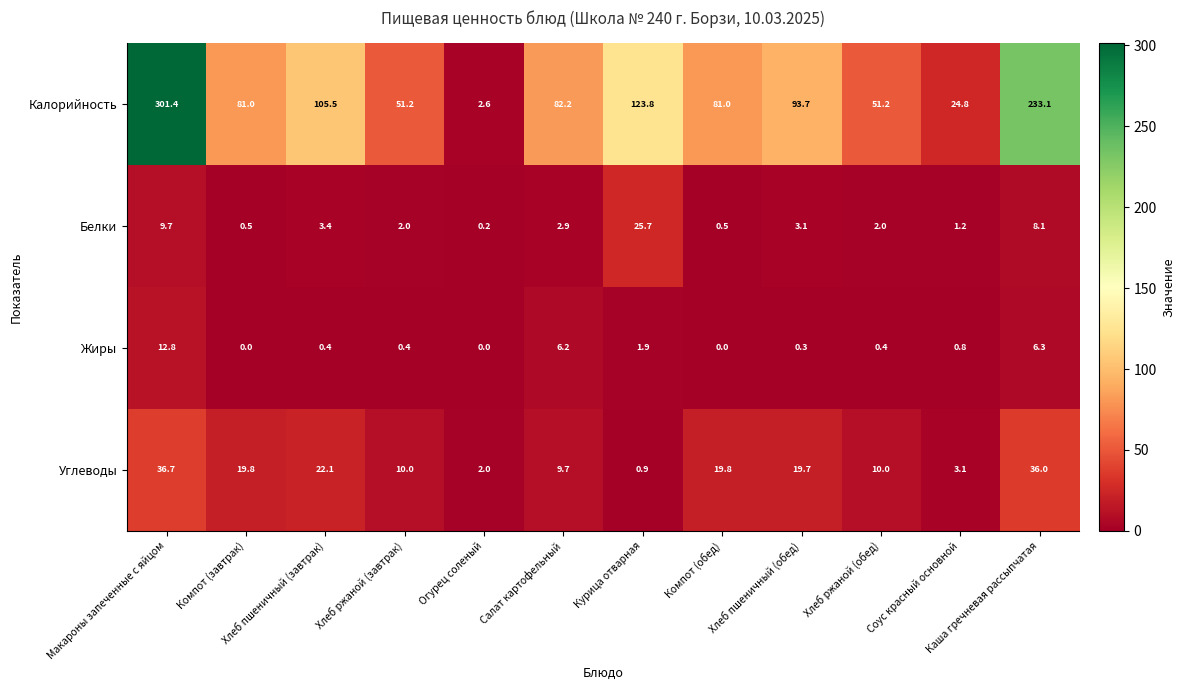

Which series has the widest spread of values?

Калорийность